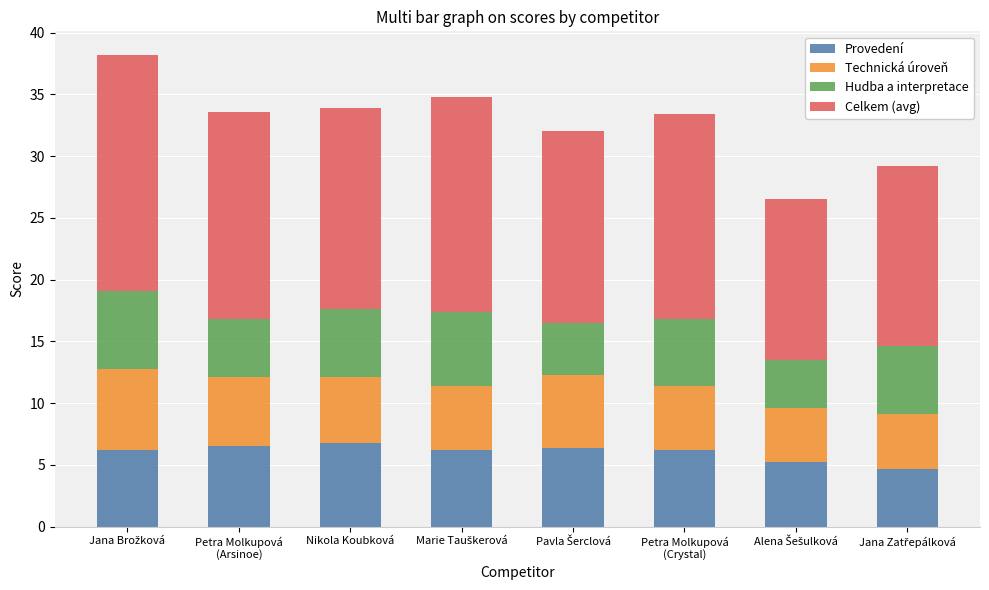

What is the difference between the maximum and minimum values in the Provedení series?

2.1